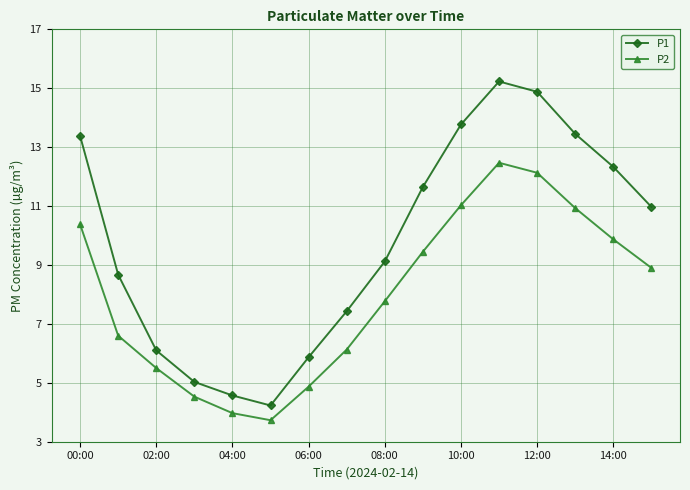

True or false: P1 and P2 intersect in this chart.

False